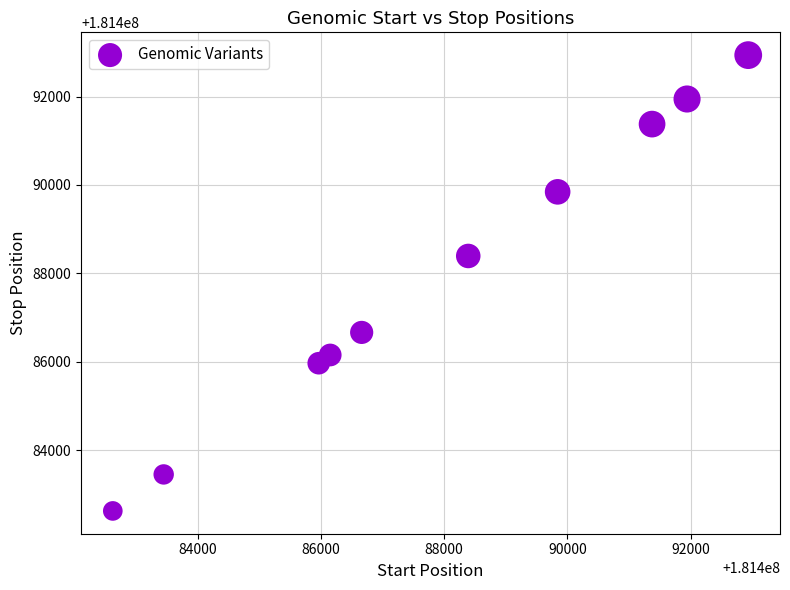

What Y value in the scatter plot is closest to 181487780?

181488393